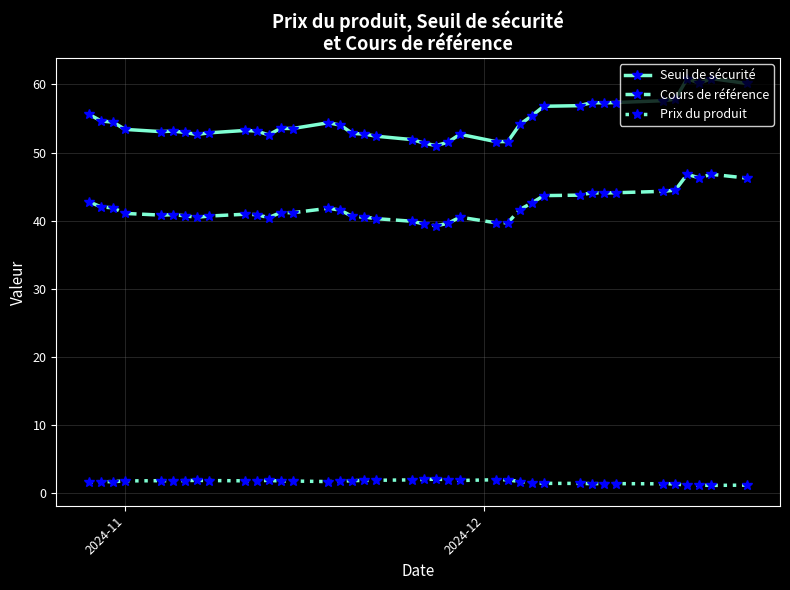

Rank the series by their average value, from highest to lowest.

Seuil de sécurité, Cours de référence, Prix du produit